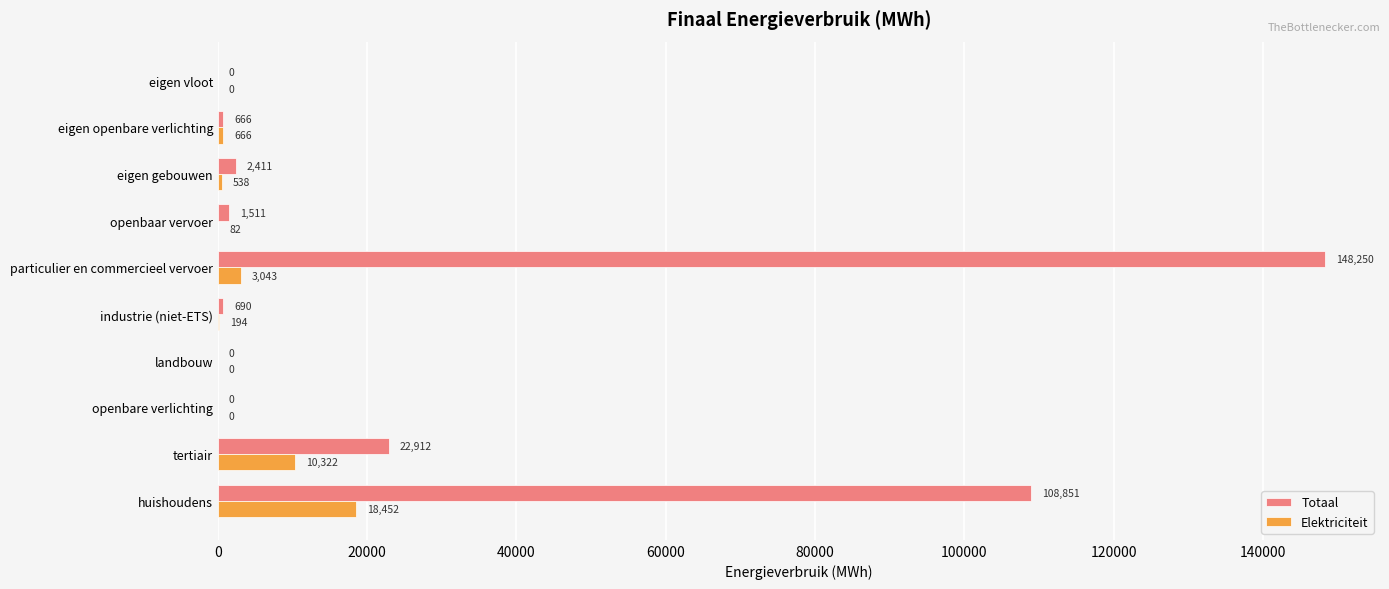

True or false: Totaal has a value of 6258.1 at tertiair.

False